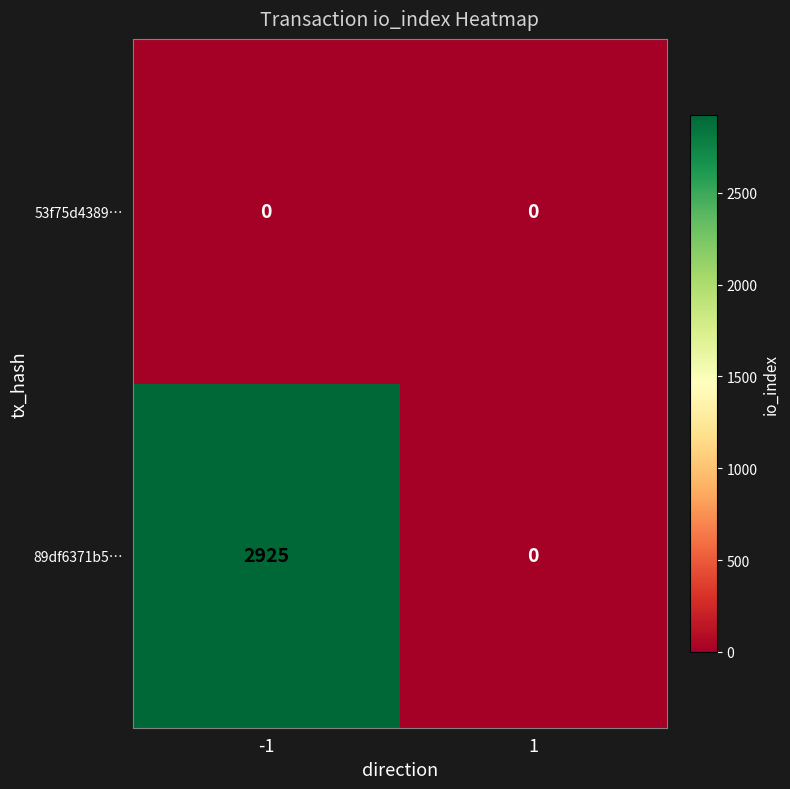

Which series has the largest total across all categories?

89df6371b5…